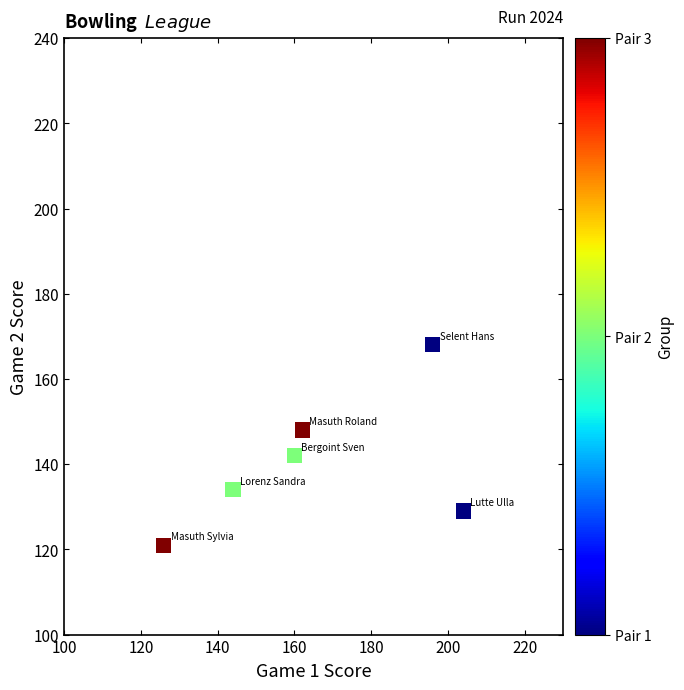

What is the average Y value?

140